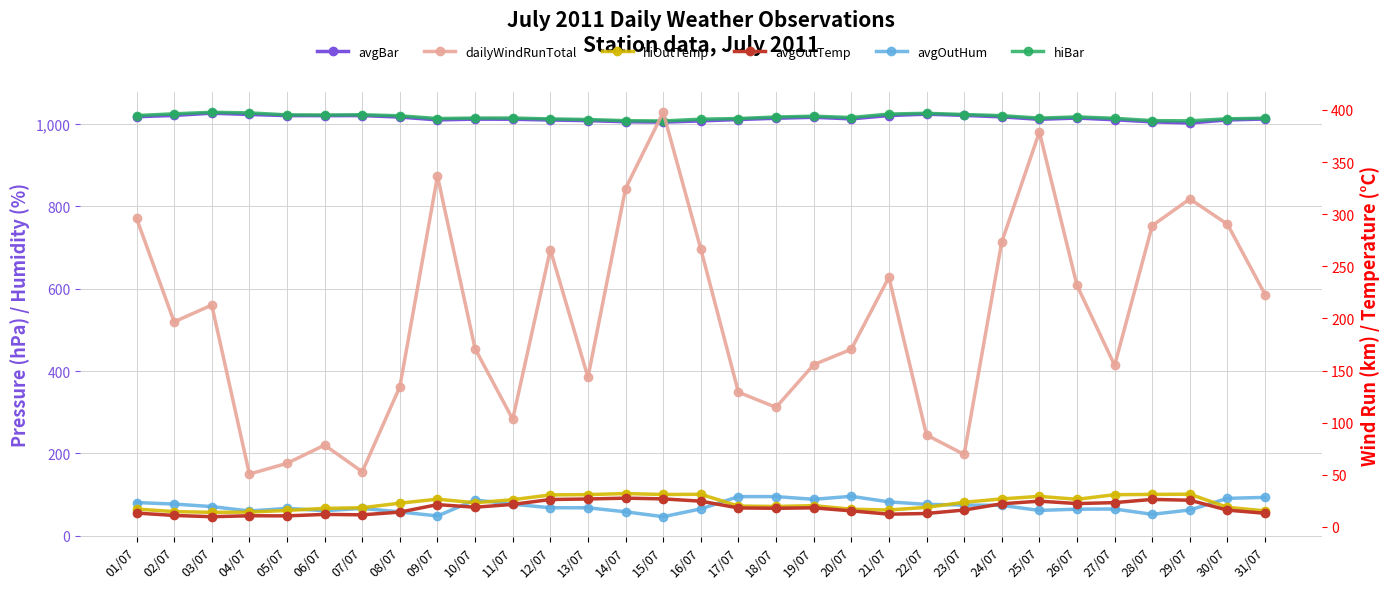

Is the value of dailyWindRunTotal at 25/07 greater than the value of hiBar at 08/07?

No